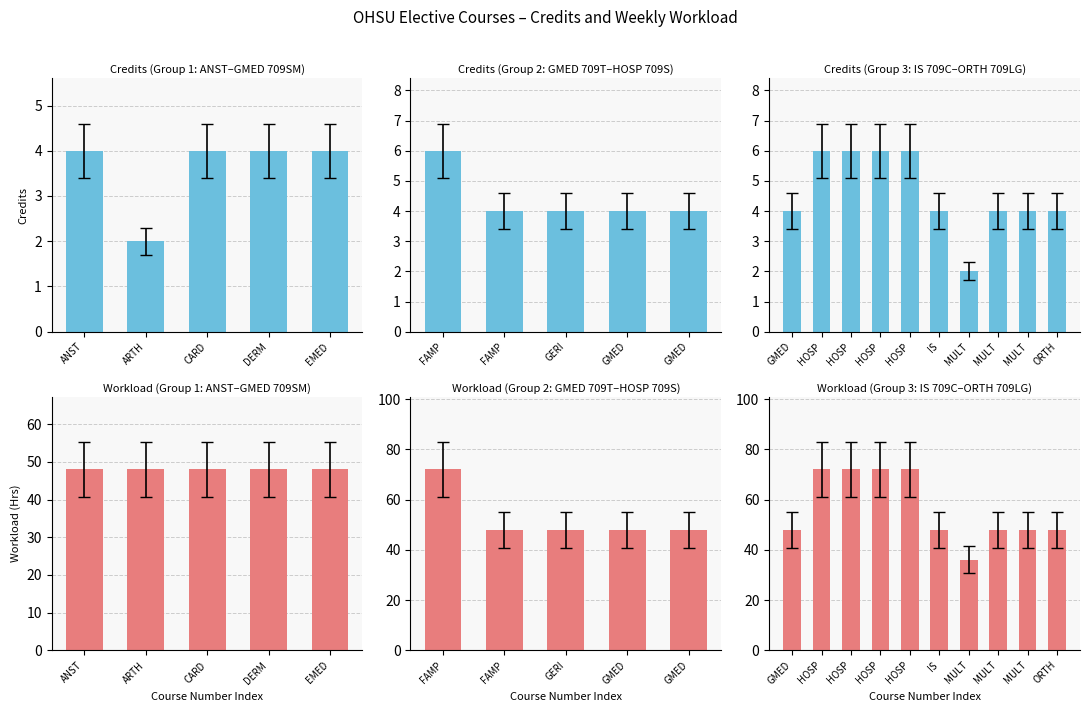

What is the label of the 9th bar from the left?

GMED 709SM